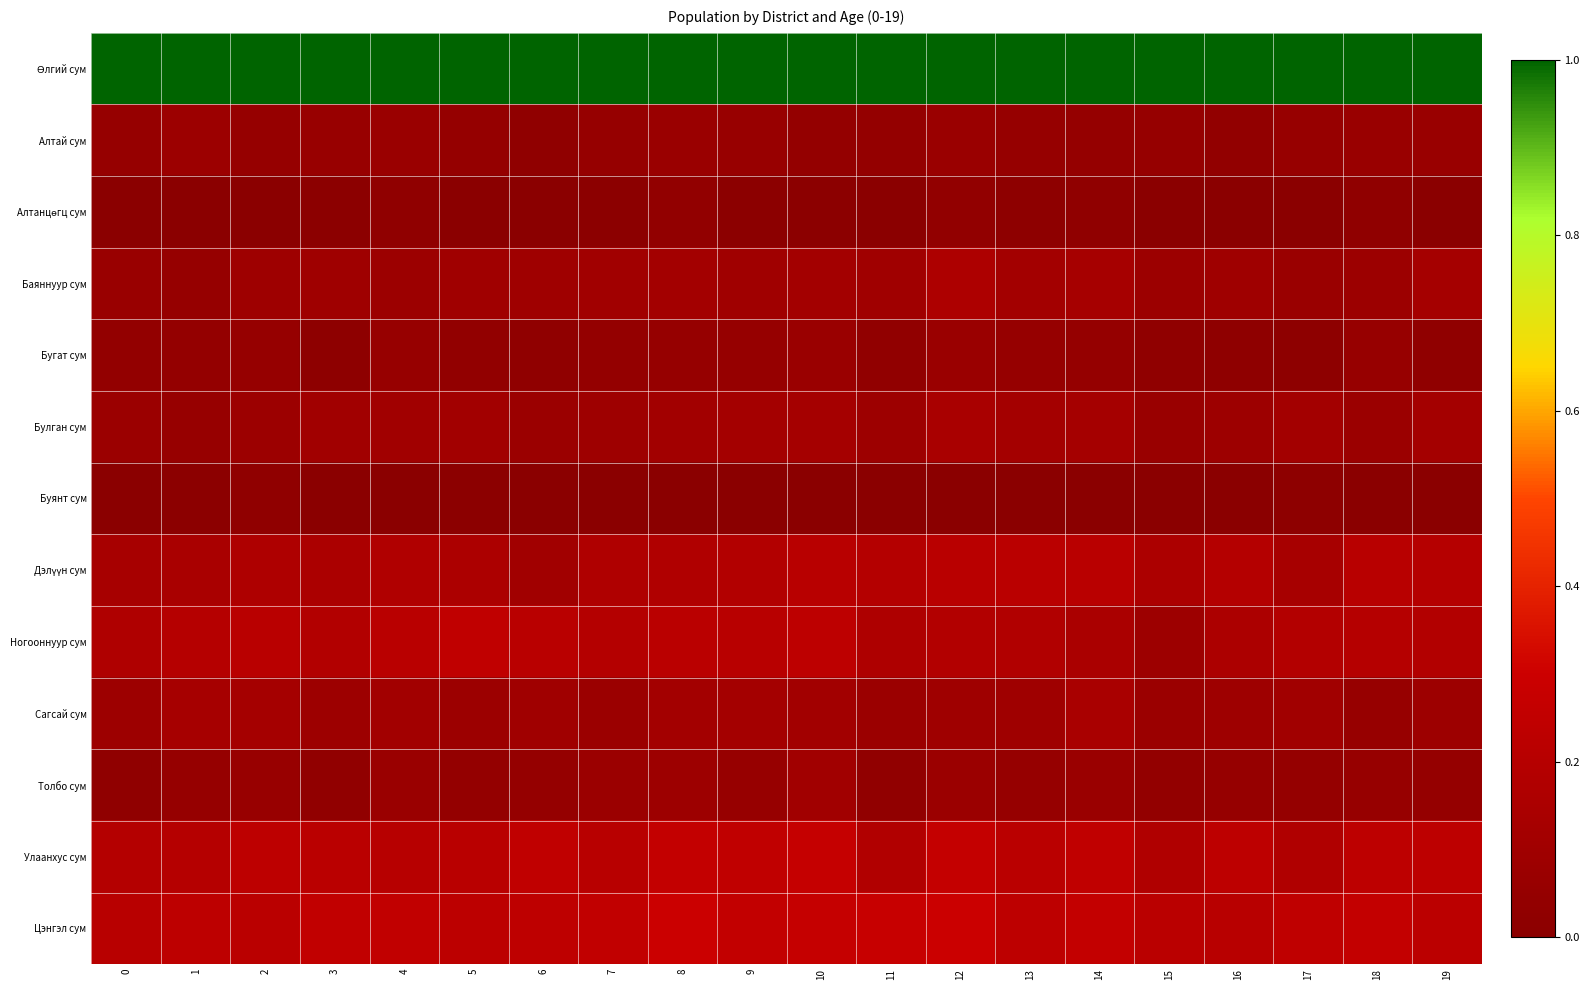

List the series in order of their peak value, highest first.

Өлгий сум, Цэнгэл сум, Улаанхус сум, Ногооннуур сум, Дэлүүн сум, Баяннуур сум, Сагсай сум, Булган сум, Толбо сум, Алтай сум, Бугат сум, Алтанцөгц сум, Буянт сум